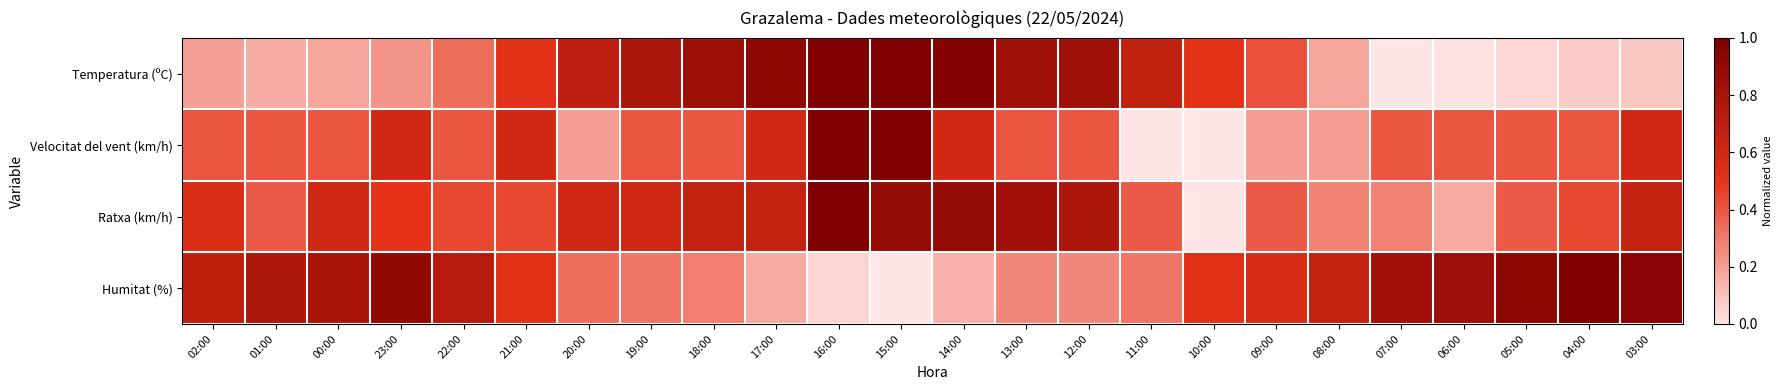

Between 06:00 and 05:00, which is larger?

05:00